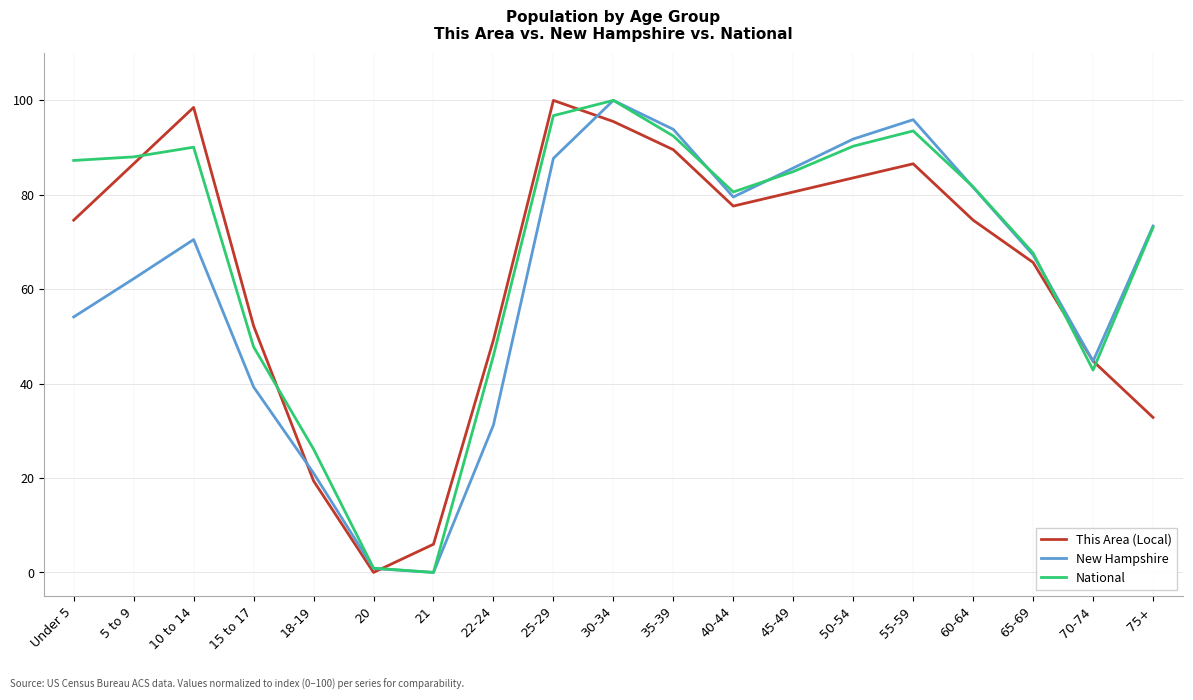

What is the maximum value shown in the chart?

100.0